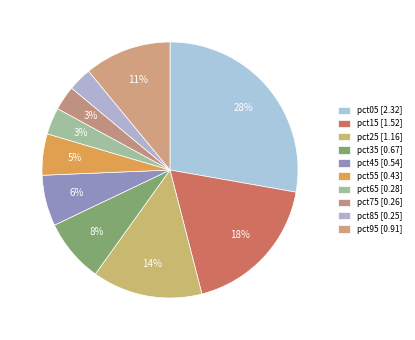

How many slices are in this pie chart?

10